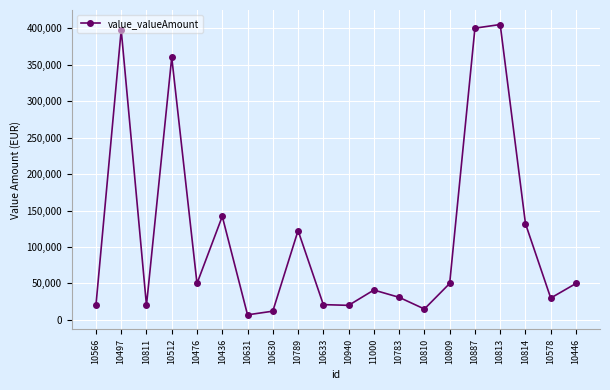

Does the chart have visible grid lines?

Yes